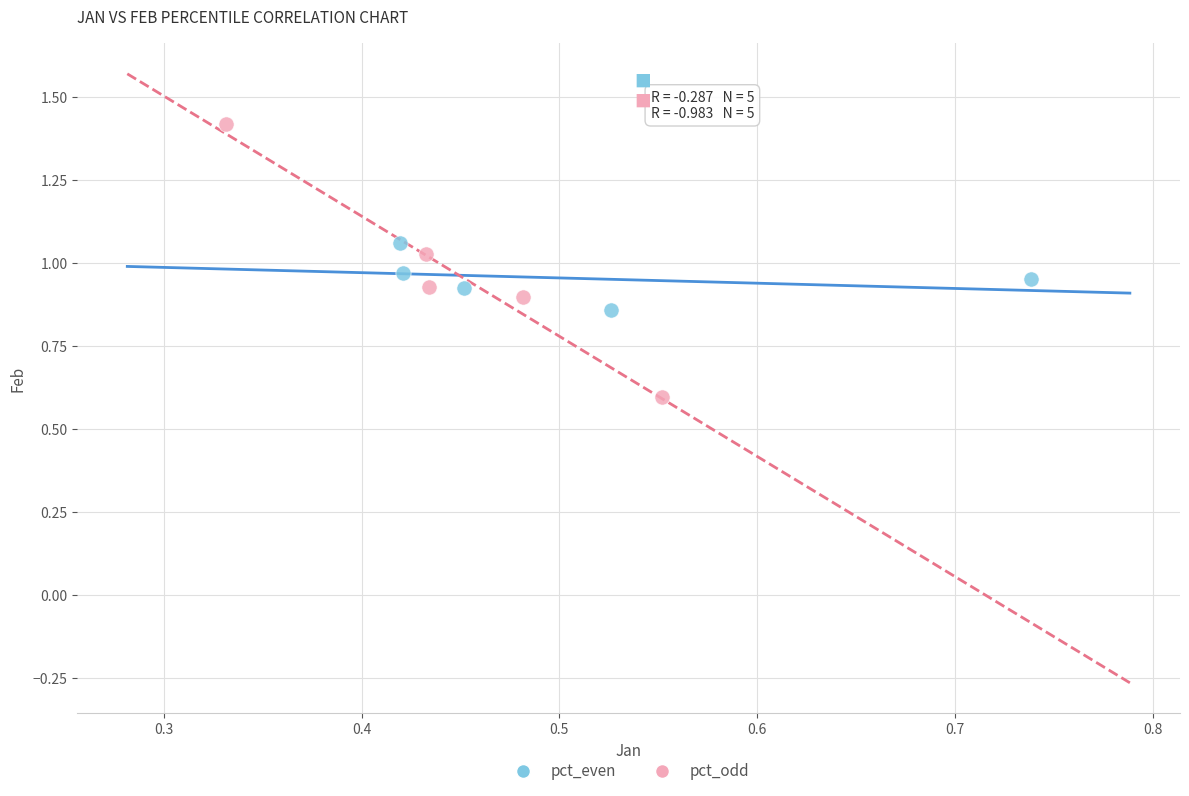

Which series contains the highest Y value?

pct_odd